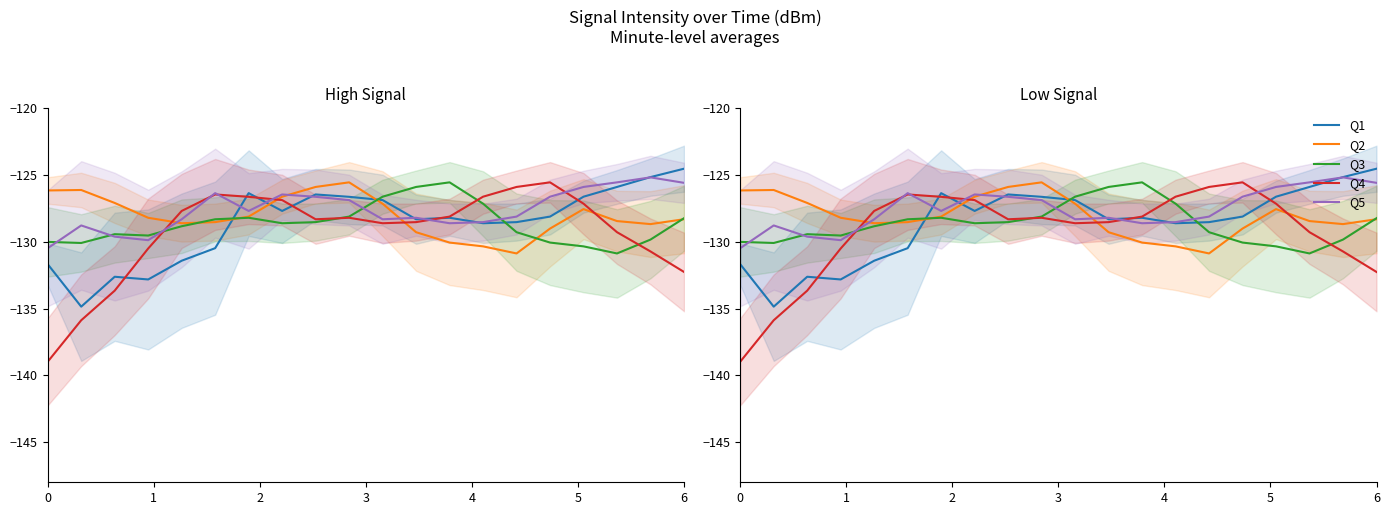

How many intersections are there between Q4 and Q3?

4